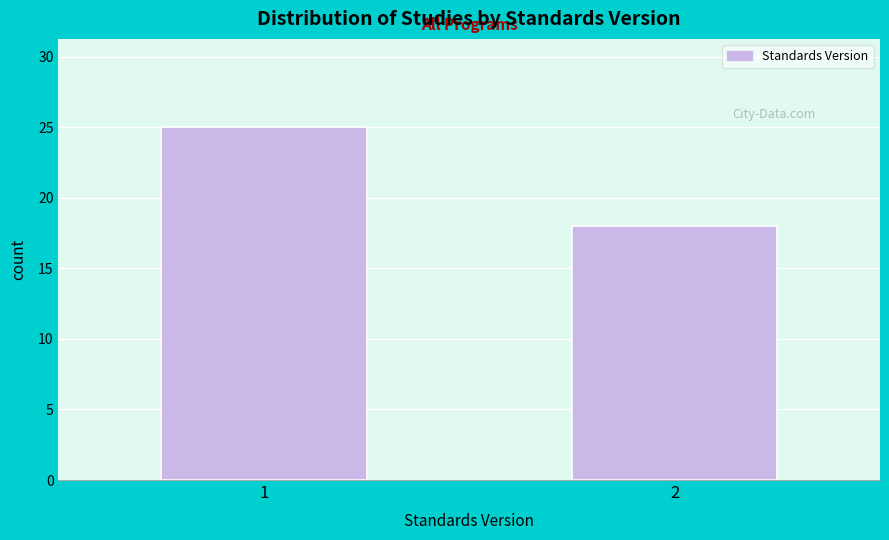

Reading right to left, transcribe all the data shown in this chart.

18	25